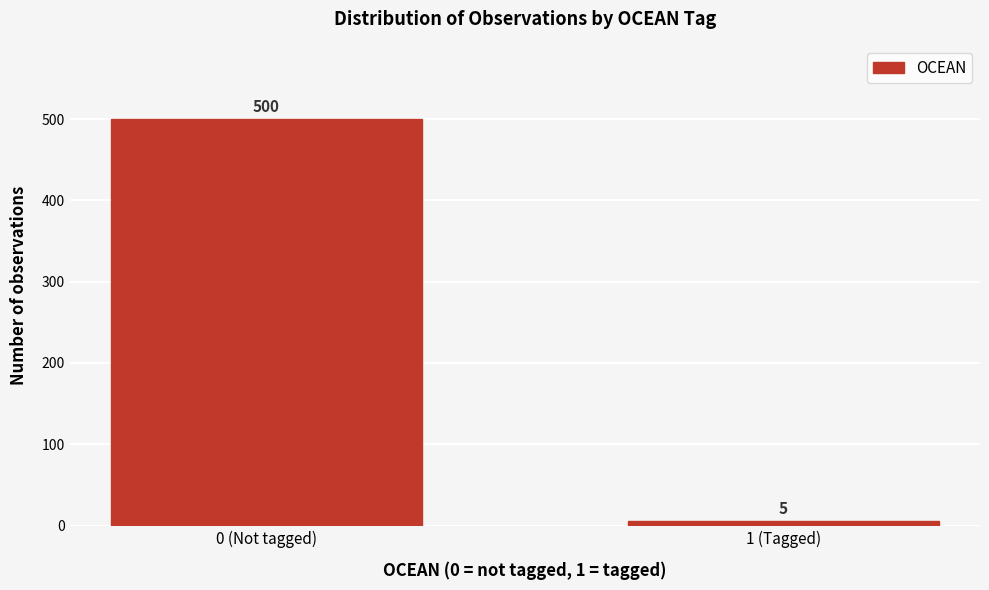

Reading left to right, extract all data points from this chart.

0 (Not tagged)=500	1 (Tagged)=5